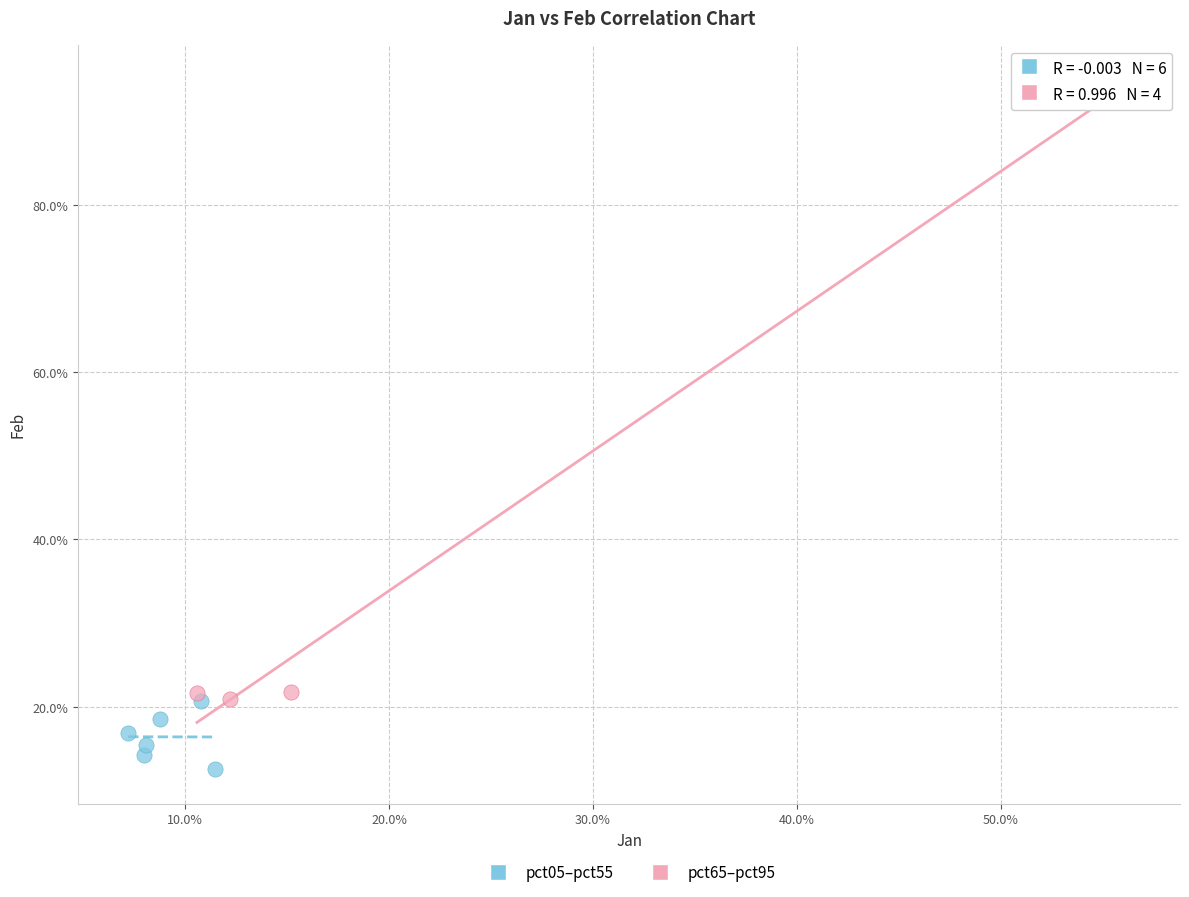

Which series contains the highest Y value?

pct65–pct95